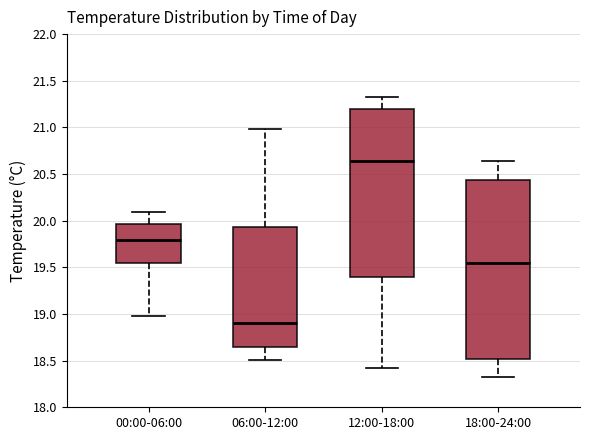

Reading left to right, read every box against the y-axis: the position of its median line, the range the box covers, and the ends of its whiskers. The values are not printed on the chart, so give them approximately, as read against the axis.

00:00-06:00: median 19.80, box 19.55 to 19.95, whiskers 19.00 to 20.10
06:00-12:00: median 18.90, box 18.65 to 19.95, whiskers 18.50 to 21.00
12:00-18:00: median 20.65, box 19.40 to 21.20, whiskers 18.40 to 21.35
18:00-24:00: median 19.55, box 18.50 to 20.45, whiskers 18.30 to 20.65